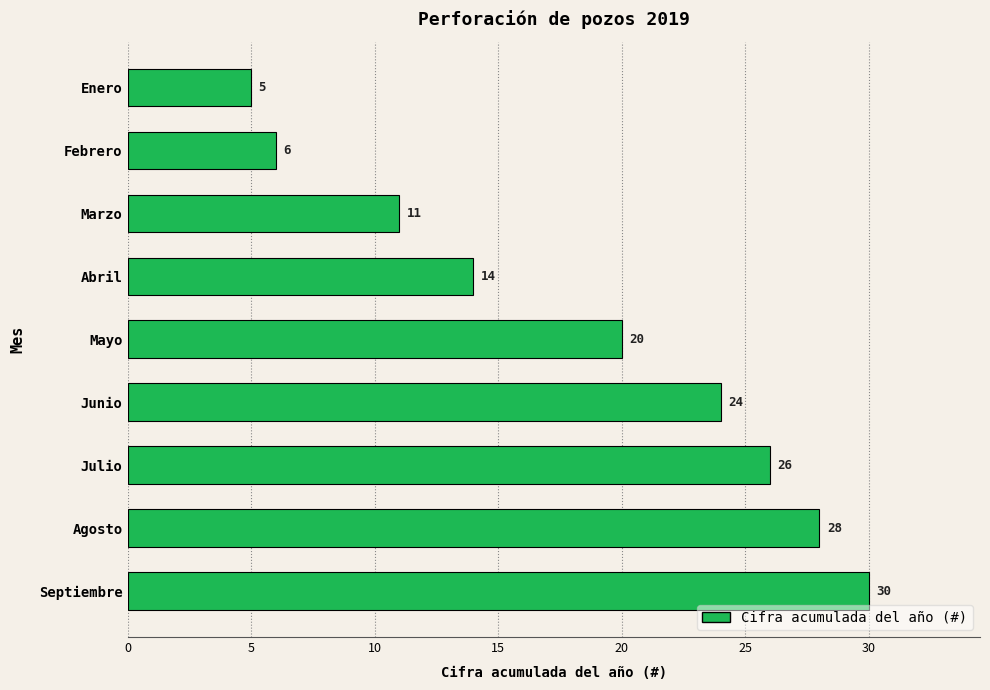

List the labels in order of value, smallest first.

Enero, Febrero, Marzo, Abril, Mayo, Junio, Julio, Agosto, Septiembre